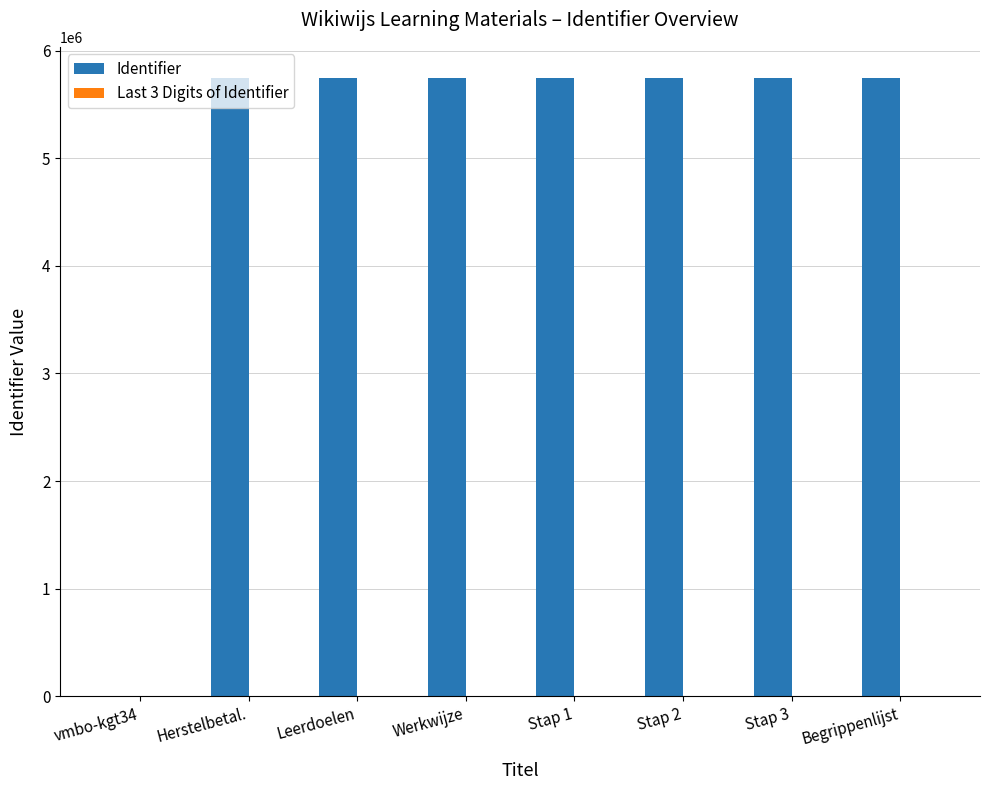

What is the sum of all Identifier values?

40238568